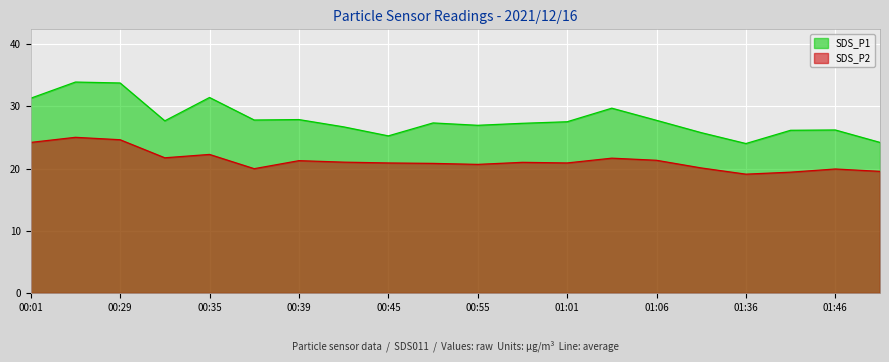

Rank the series by their average value, from lowest to highest.

SDS_P2, SDS_P1